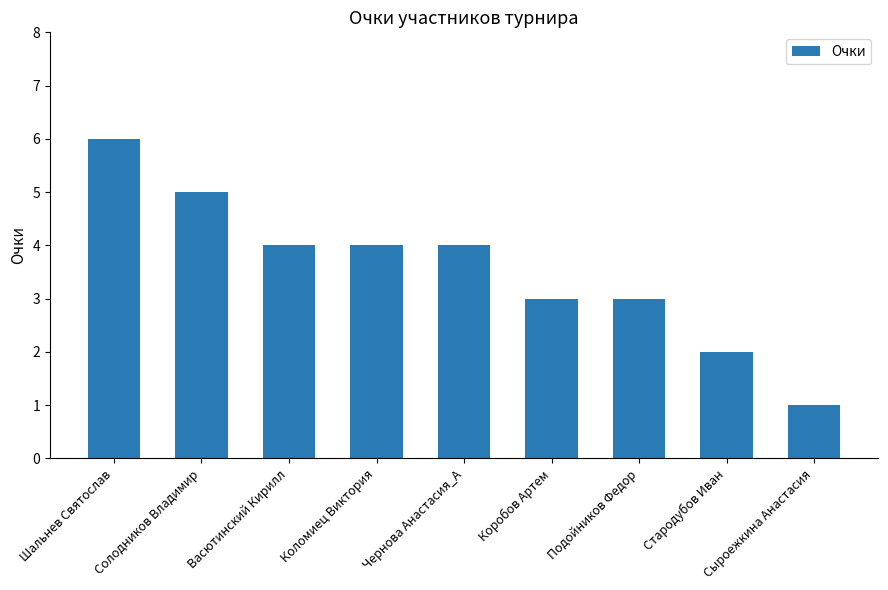

Reading left to right, what are all the values shown in this chart?

Шальнев Святослав=6	Солодников Владимир=5	Васютинский Кирилл=4	Коломиец Виктория=4	Чернова Анастасия_А=4	Коробов Артем=3	Подойников Федор=3	Стародубов Иван=2	Сыроежкина Анастасия=1